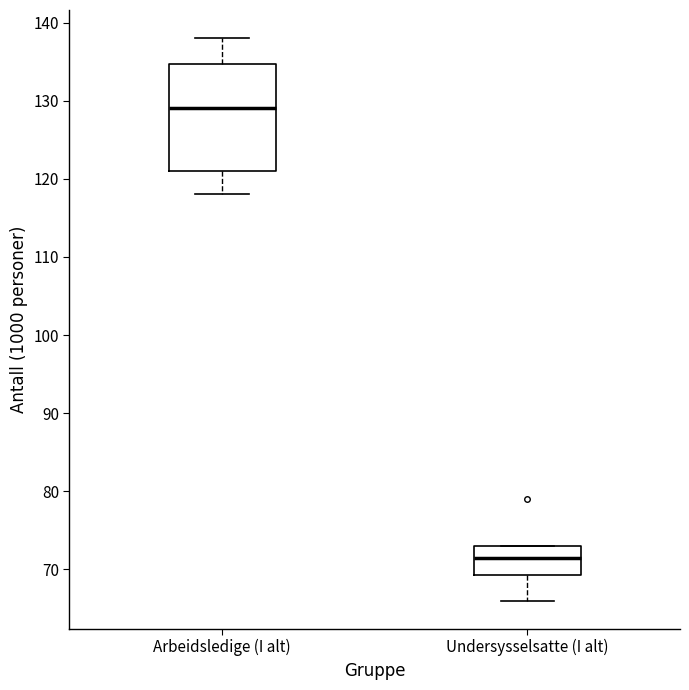

Reading left to right, read every box against the y-axis: the position of its median line, the range the box covers, and the ends of its whiskers. The values are not printed on the chart, so give them approximately, as read against the axis.

Arbeidsledige (I alt): median 129, box 121 to 135, whiskers 118 to 138
Undersysselsatte (I alt): median 72, box 69 to 73, whiskers 66 to 73